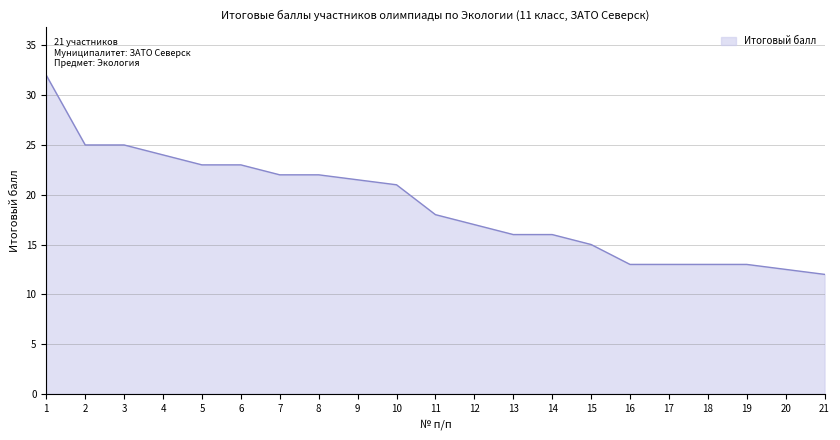

What is the difference between the maximum and minimum values?

20.0